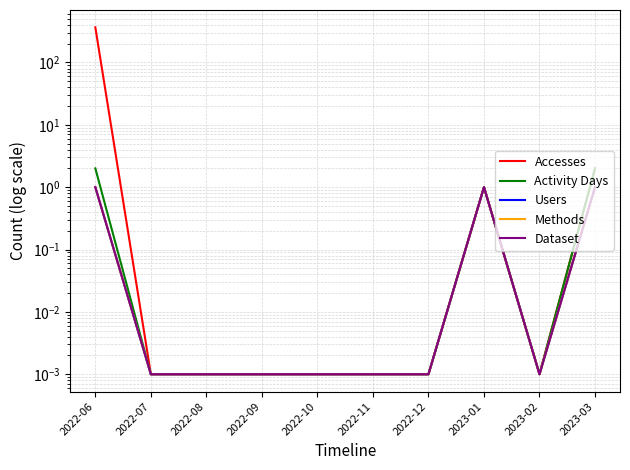

Count the number of categories in the chart.

10